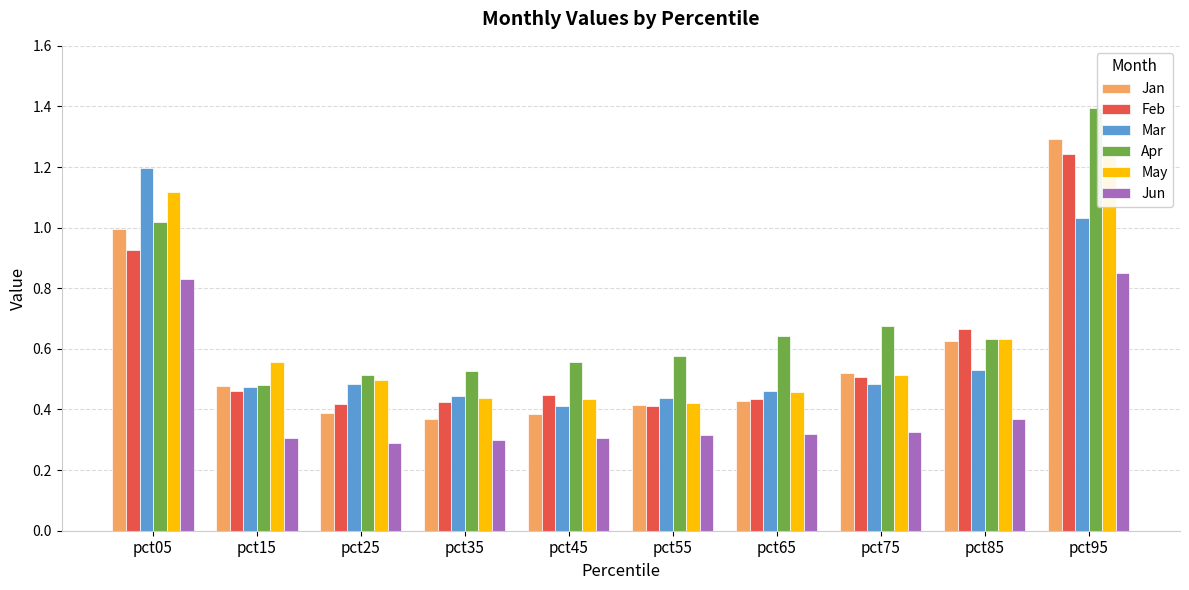

Between pct45 and pct25, which is larger?

pct25